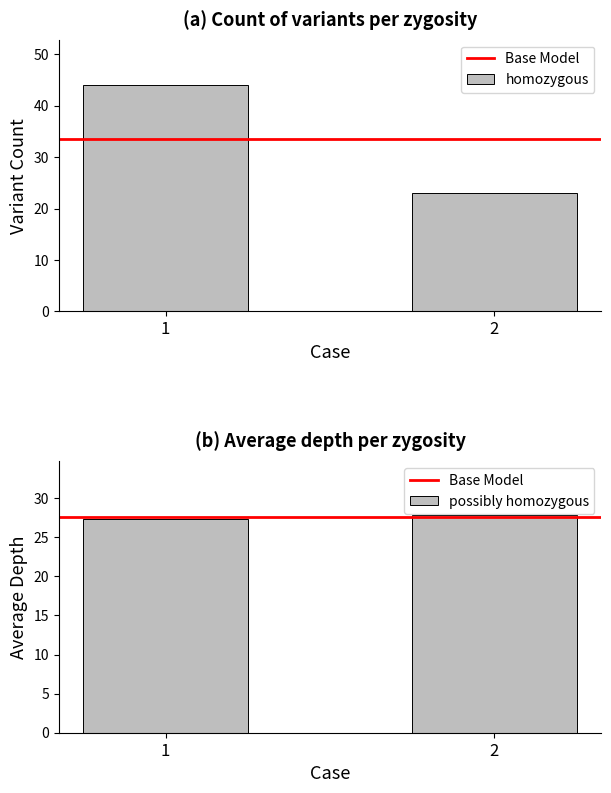

Reading left to right, list all the values displayed in this chart.

Base Model: 27.6	27.6
homozygous: 44.0	23.0
possibly homozygous: 27.3	27.8